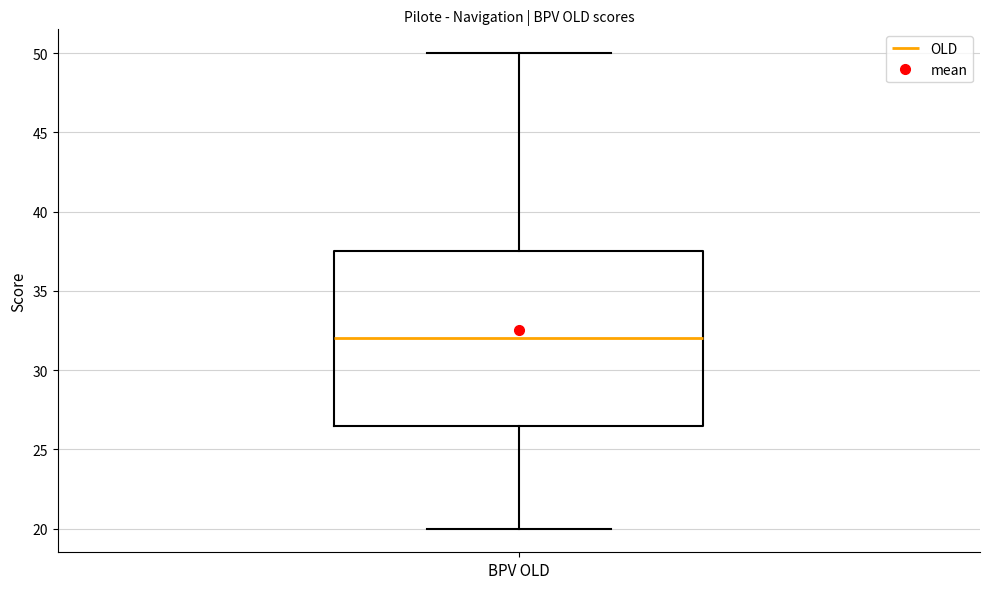

Where does the upper whisker of the box for BPV OLD end on the y-axis? The values are not printed on the chart, so give them approximately, as read against the axis.

50.0